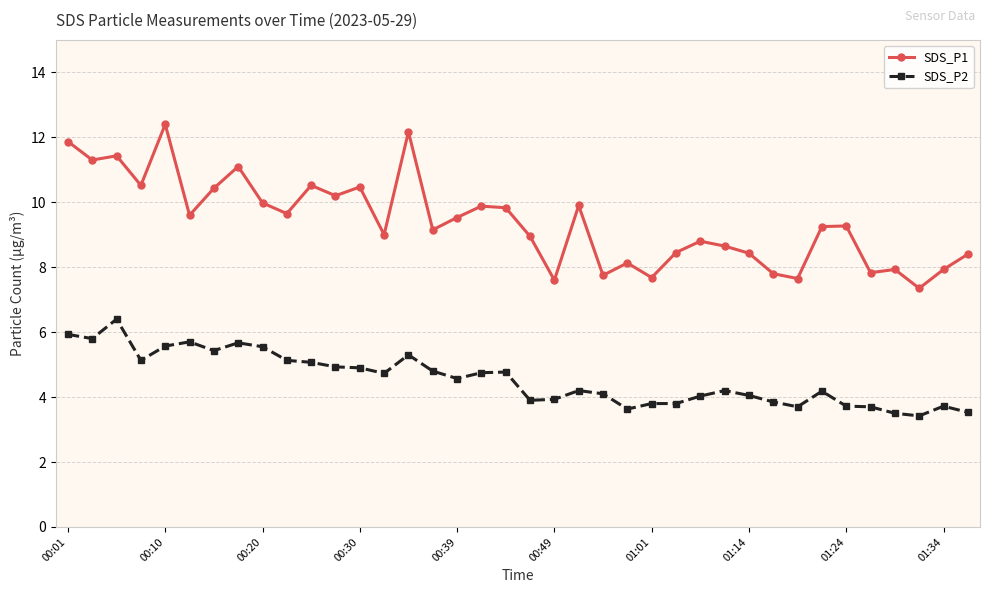

What is the value of the SDS_P2 point at the 21st from the left?

3.9